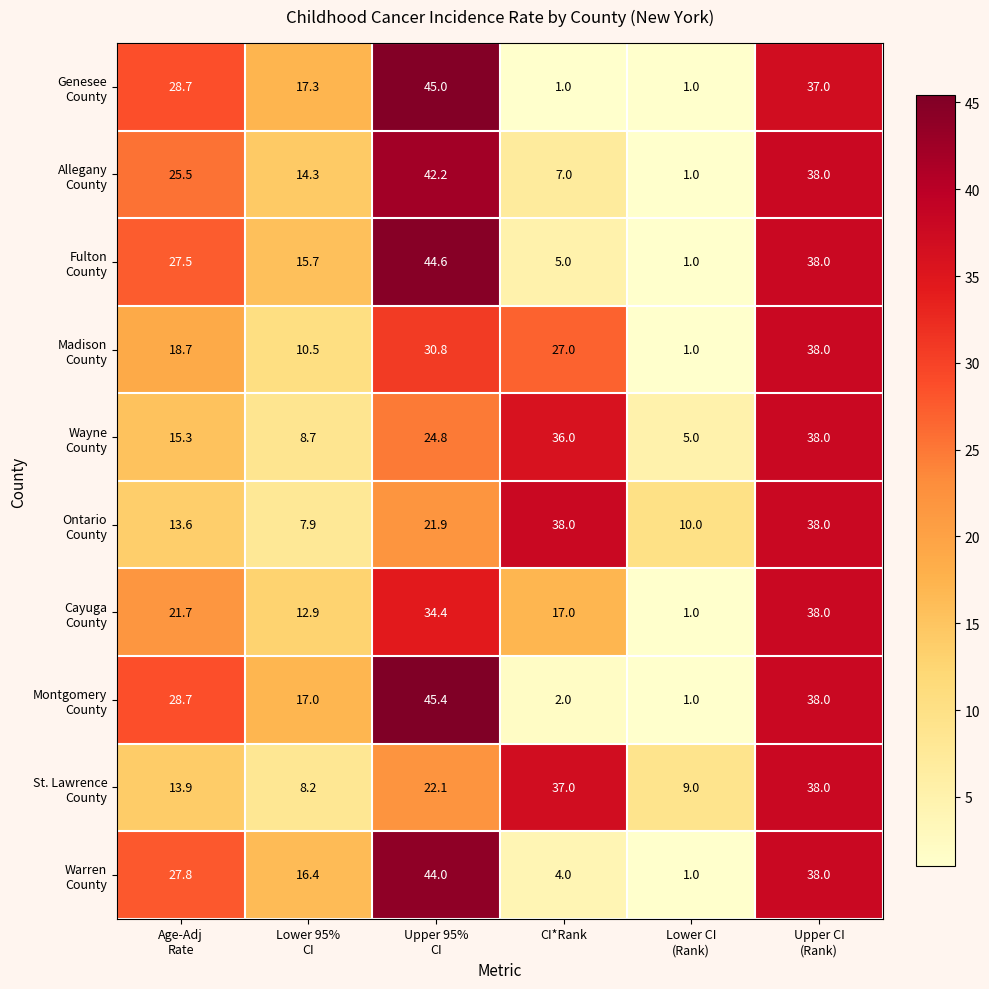

What is the spread (max minus min) of values at CI*Rank?

37.0